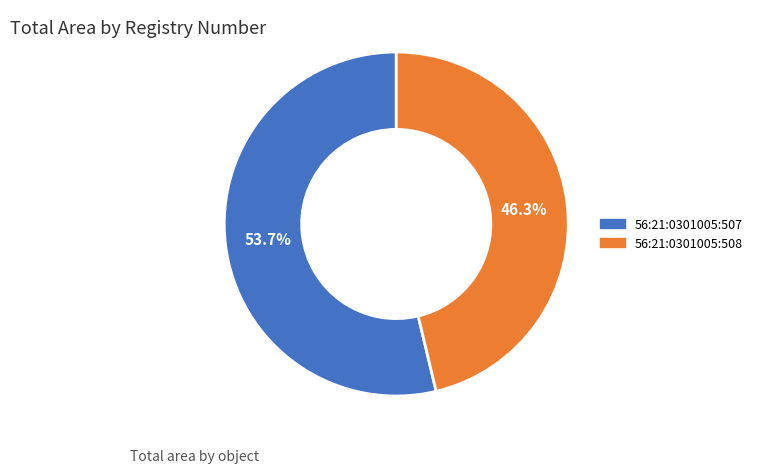

Rank the categories by value from lowest to highest.

56:21:0301005:508, 56:21:0301005:507